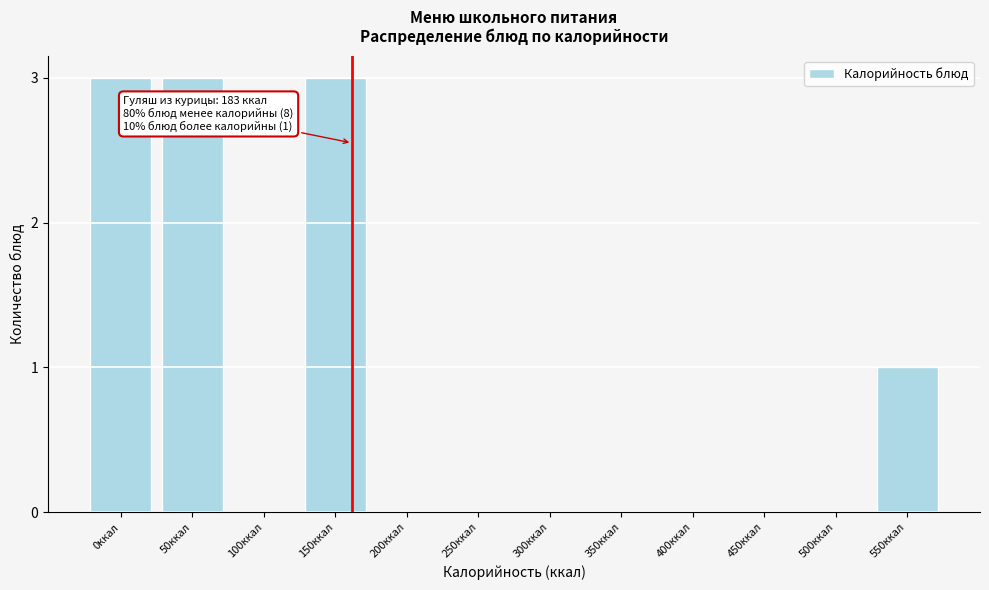

Reading left to right, what are all the values shown in this chart?

0ккал=3	50ккал=3	100ккал=0	150ккал=3	200ккал=0	250ккал=0	300ккал=0	350ккал=0	400ккал=0	450ккал=0	500ккал=0	550ккал=1